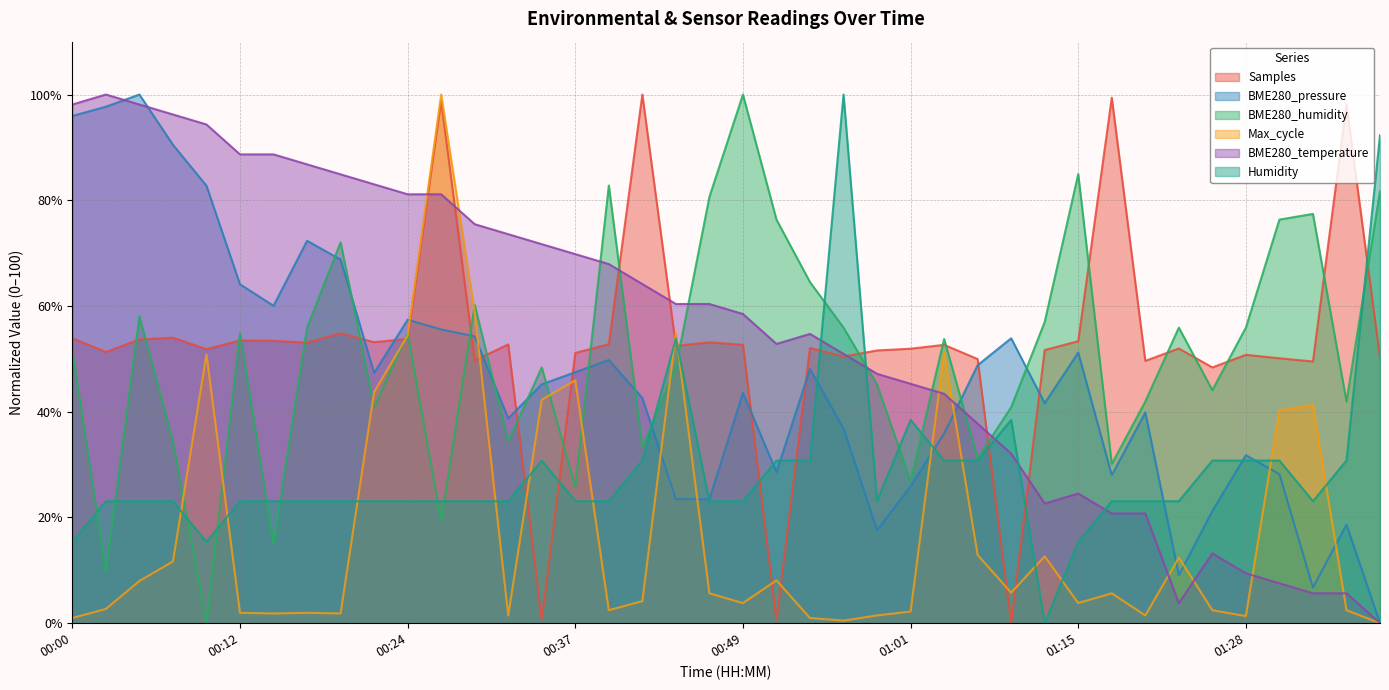

Which category has the highest value in the BME280_humidity series?

00:49